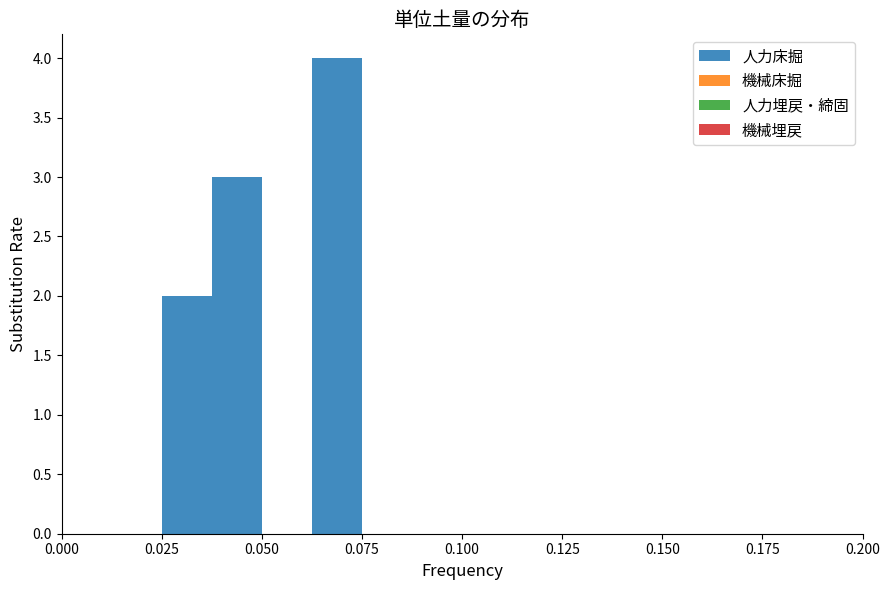

Around what value on the x-axis is the tallest bar? Give the approximate position of its centre, as read against the axis.

0.070